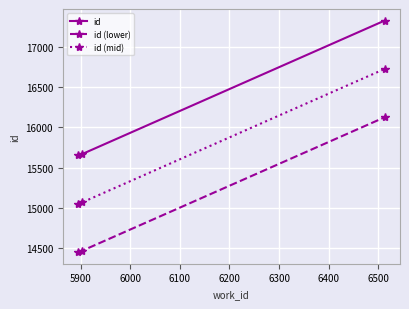

List the series in order of their overall mean, highest first.

id, id (mid), id (lower)